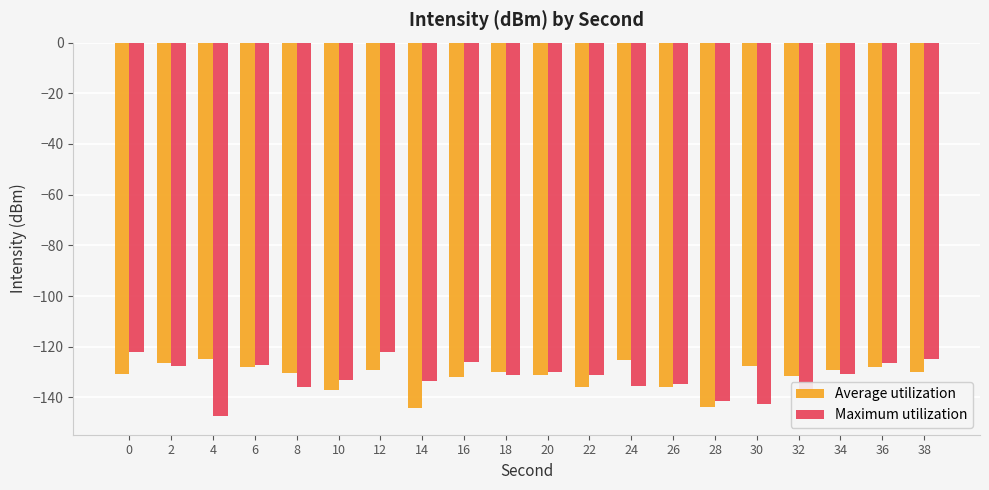

Is the value of Average utilization at 4 greater than the value of Maximum utilization at 34?

Yes